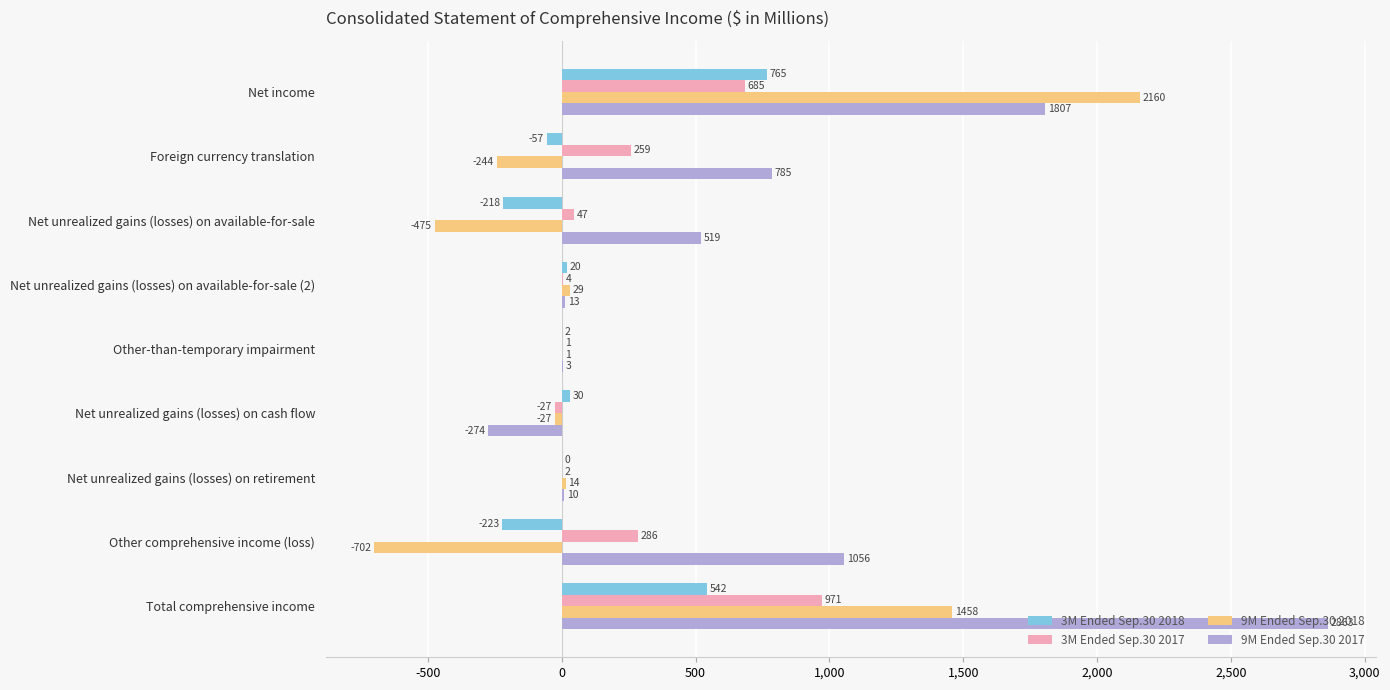

Between Net income and Net unrealized gains (losses) on available-for-sale (2), which series saw the biggest shift?

9M Ended Sep.30 2018